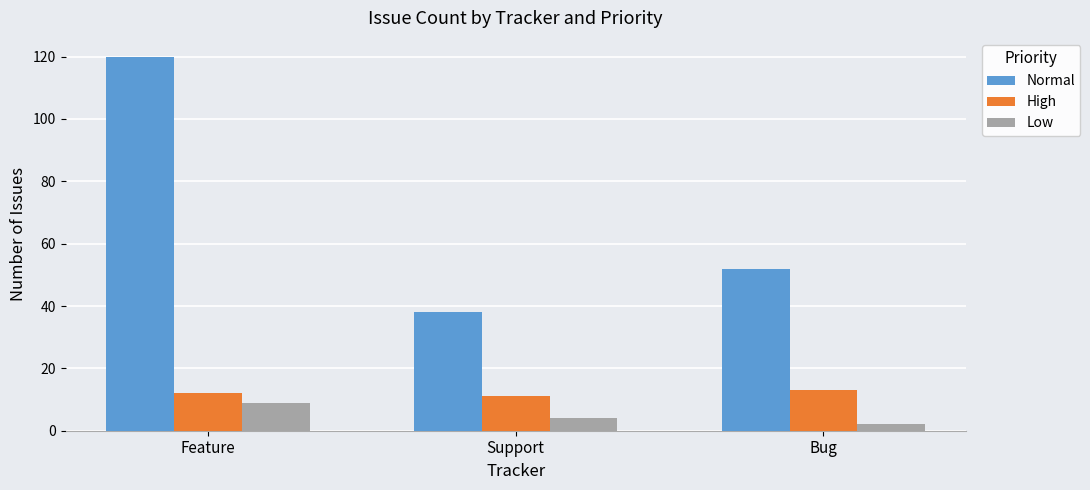

What is the average value of the High series?

12